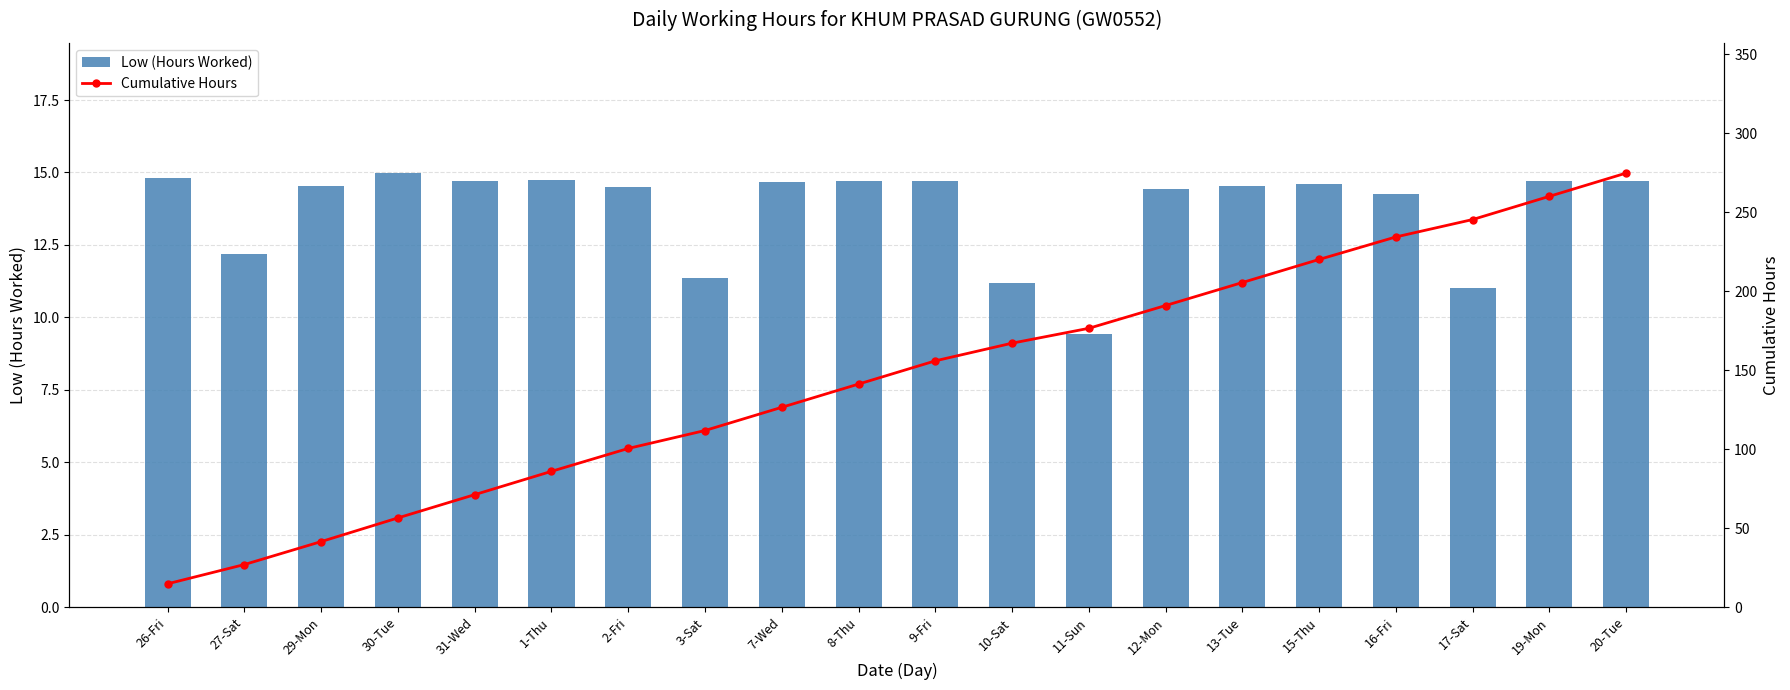

What is the sum of the Low (Hours Worked) values at 31-Wed and 12-Mon?

29.1